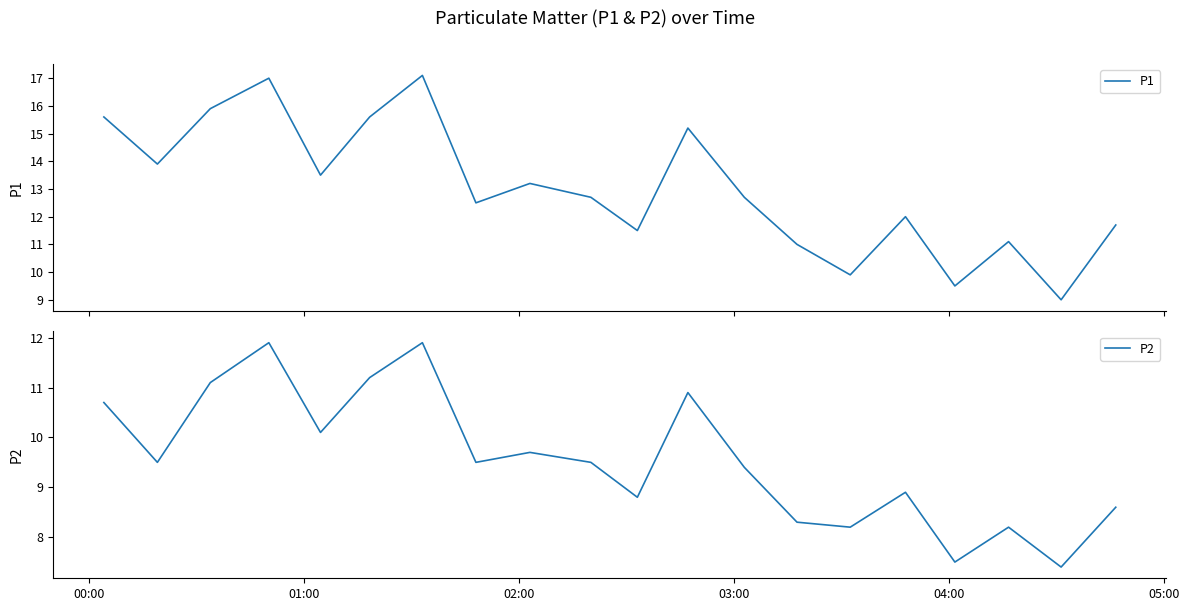

Reading right to left, list all the values displayed in this chart.

P1: 11.7	9.0	11.1	9.5	12.0	9.9	11.0	12.7	15.2	11.5	12.7	13.2	12.5	17.1	15.6	13.5	17.0	15.9	13.9	15.6
P2: 8.6	7.4	8.2	7.5	8.9	8.2	8.3	9.4	10.9	8.8	9.5	9.7	9.5	11.9	11.2	10.1	11.9	11.1	9.5	10.7